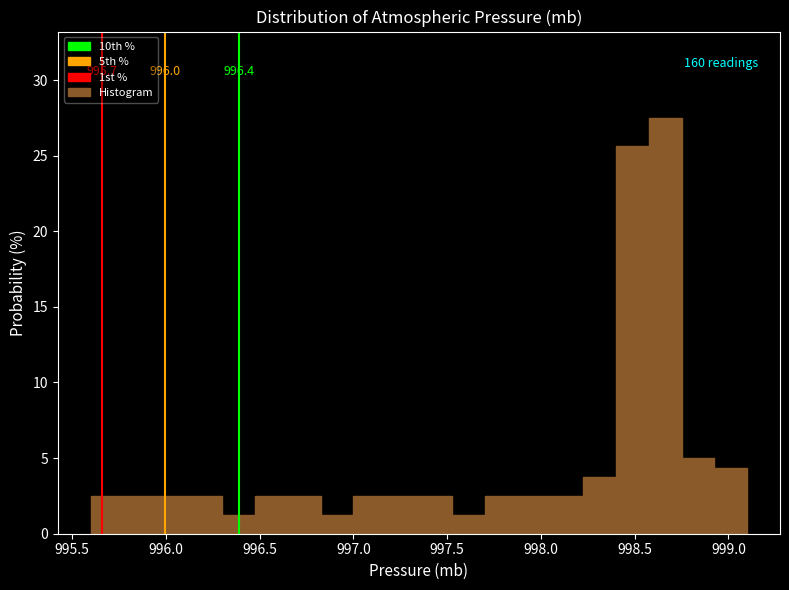

Around what value on the x-axis is the tallest bar? Give the approximate position of its centre, as read against the axis.

998.65